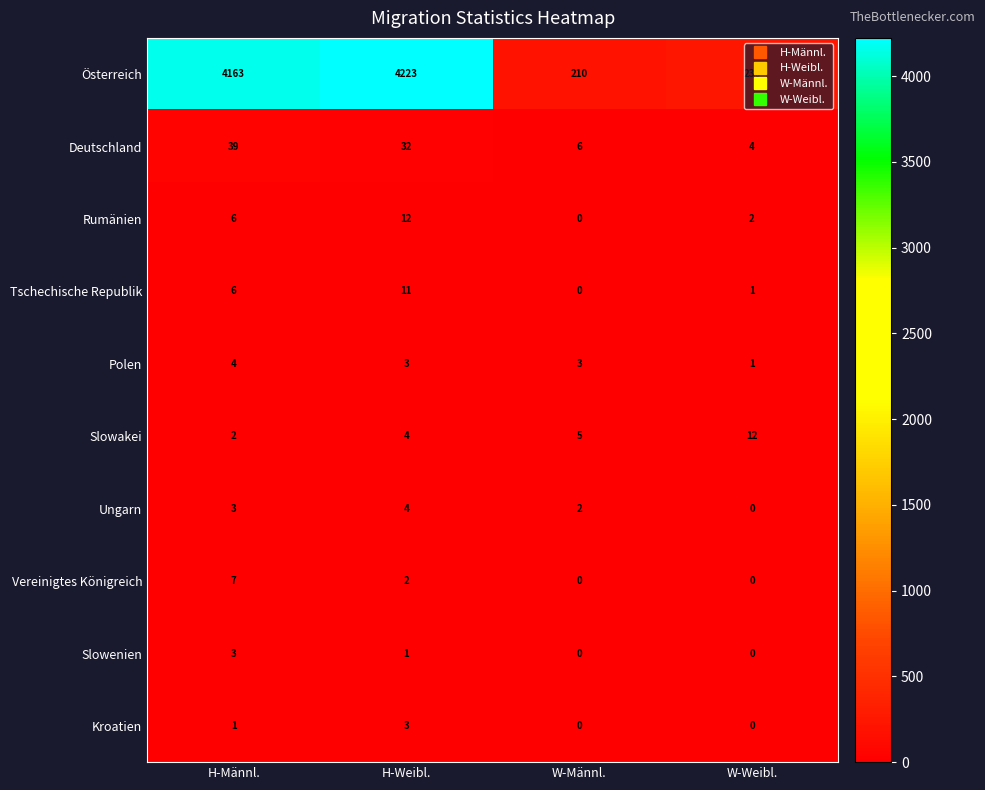

What is the spread (max minus min) of values at W-Weibl.?

236